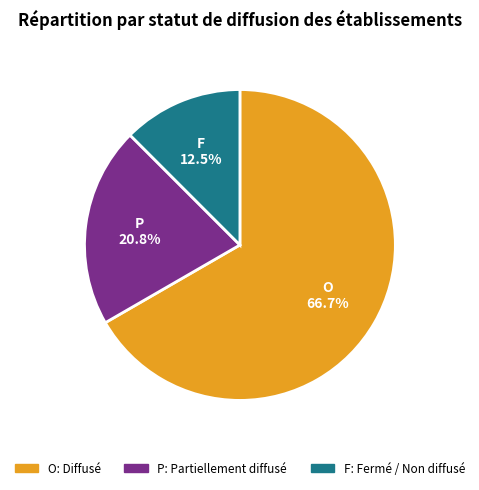

Which category has the smallest portion of the pie?

F